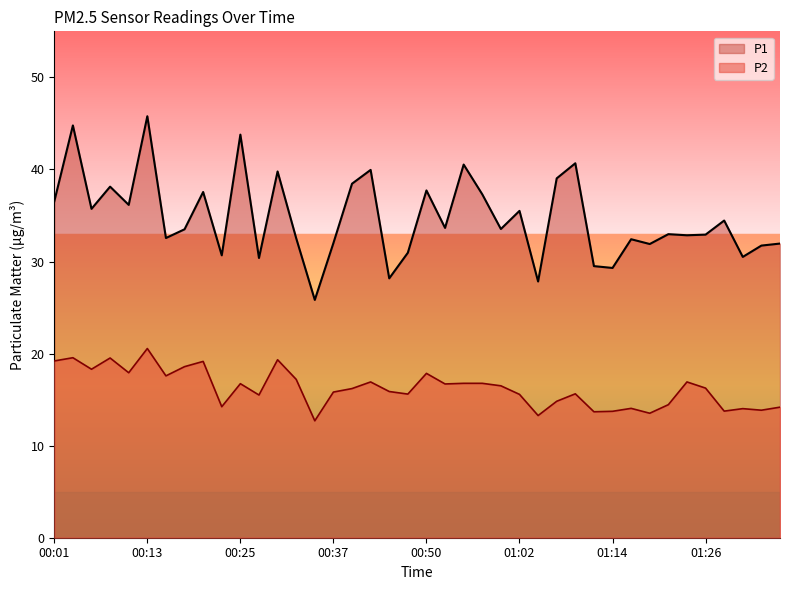

How many values in the P1 series exceed 33?

21